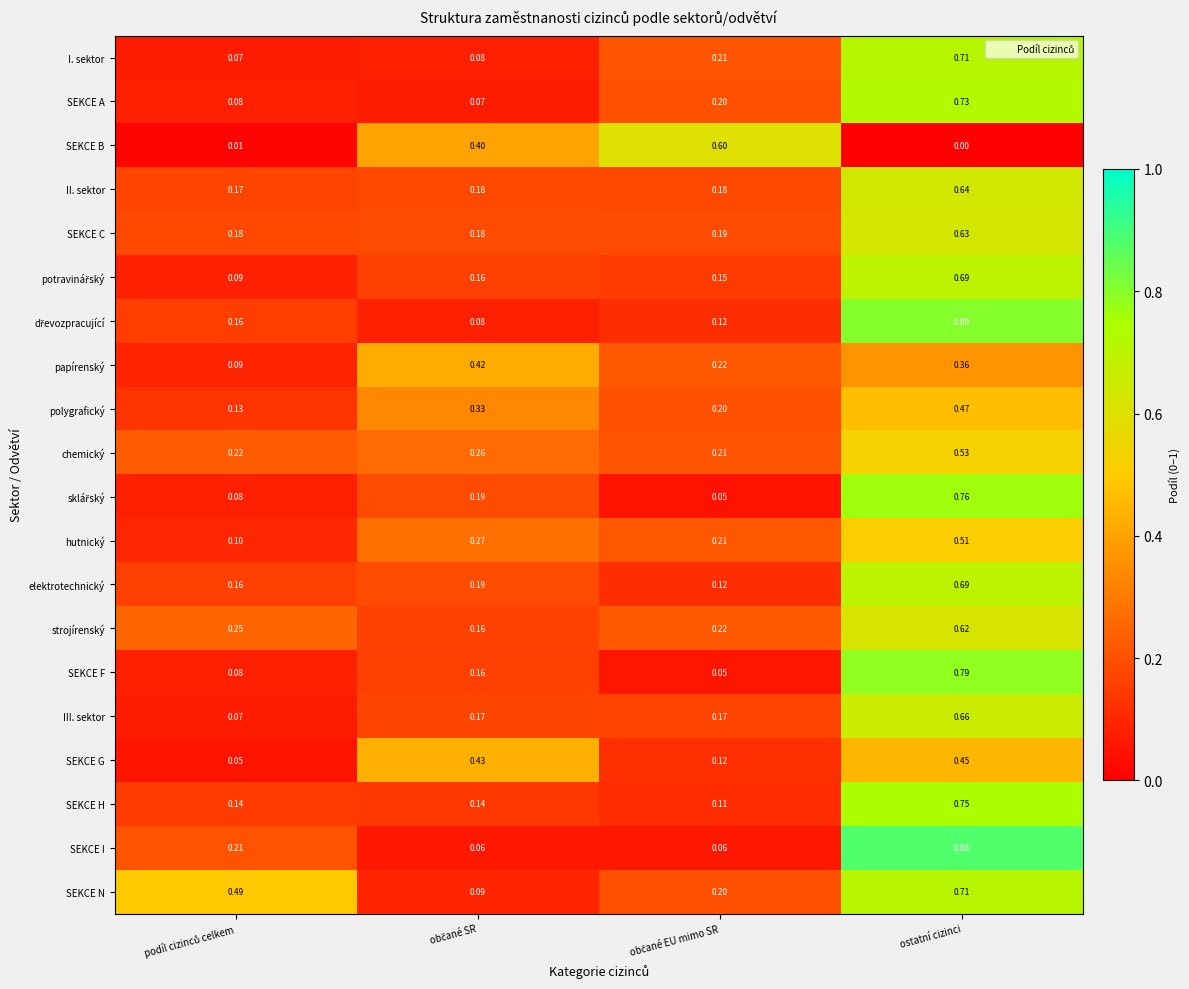

Which series has the widest spread of values?

SEKCE I